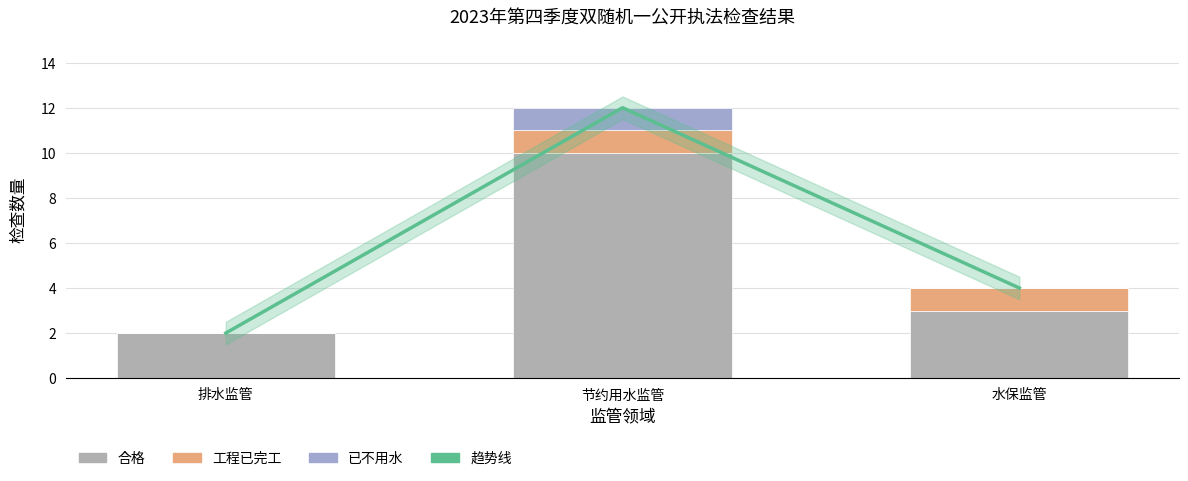

What is the total value across all series at 水保监管?

8